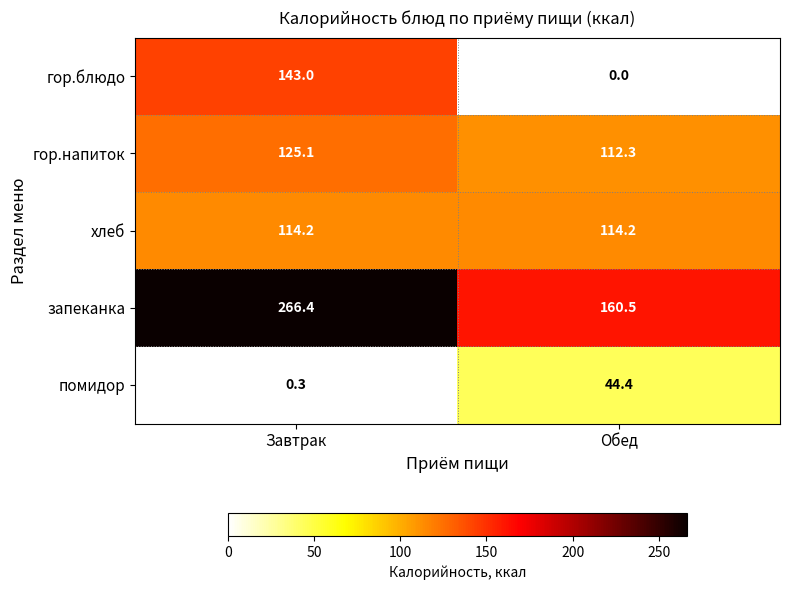

Which series has the largest range (max minus min)?

гор.блюдо